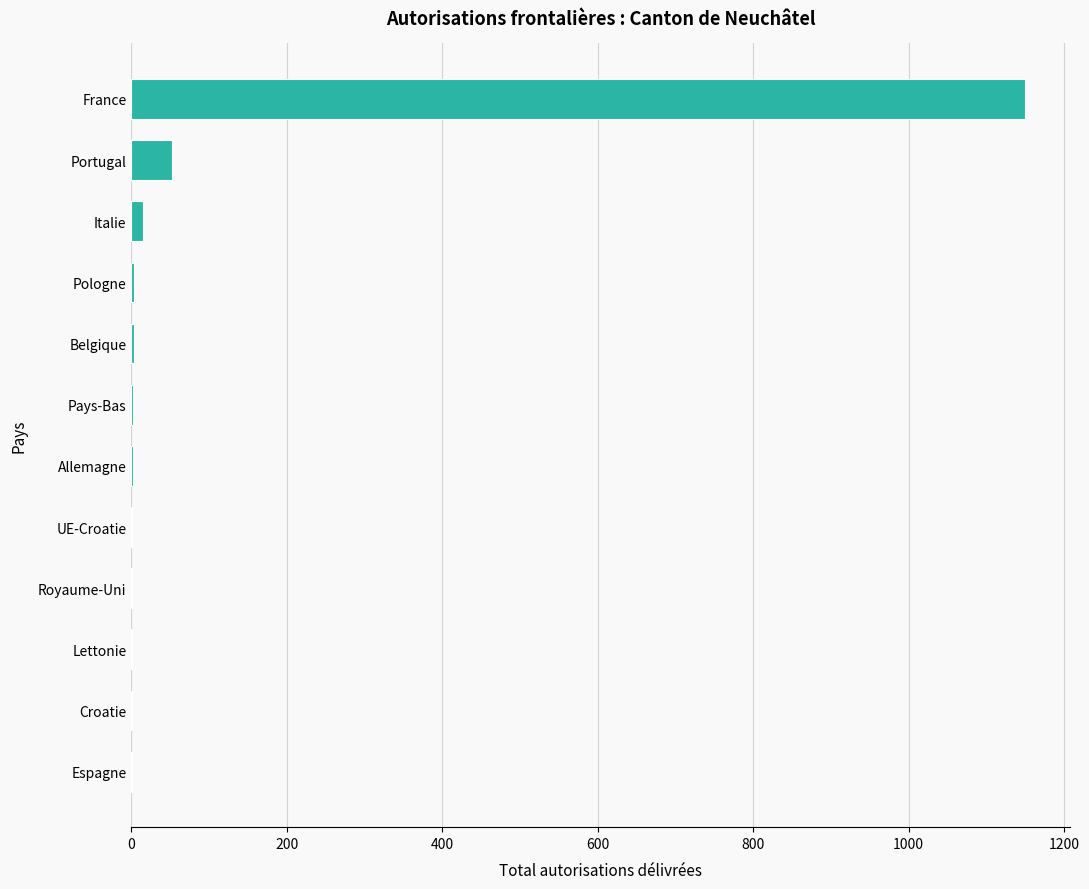

At which label is the value closest to 575?

Portugal